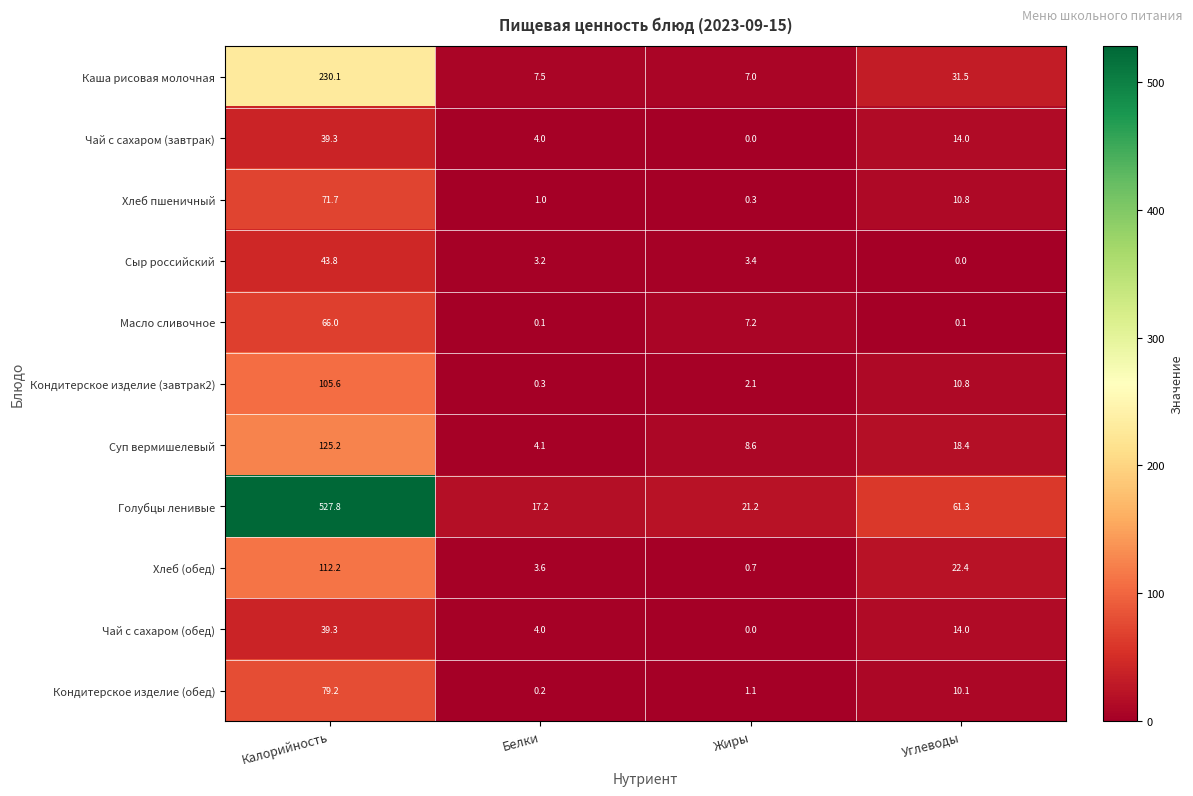

What is the sum of all Сыр российский values?

50.4